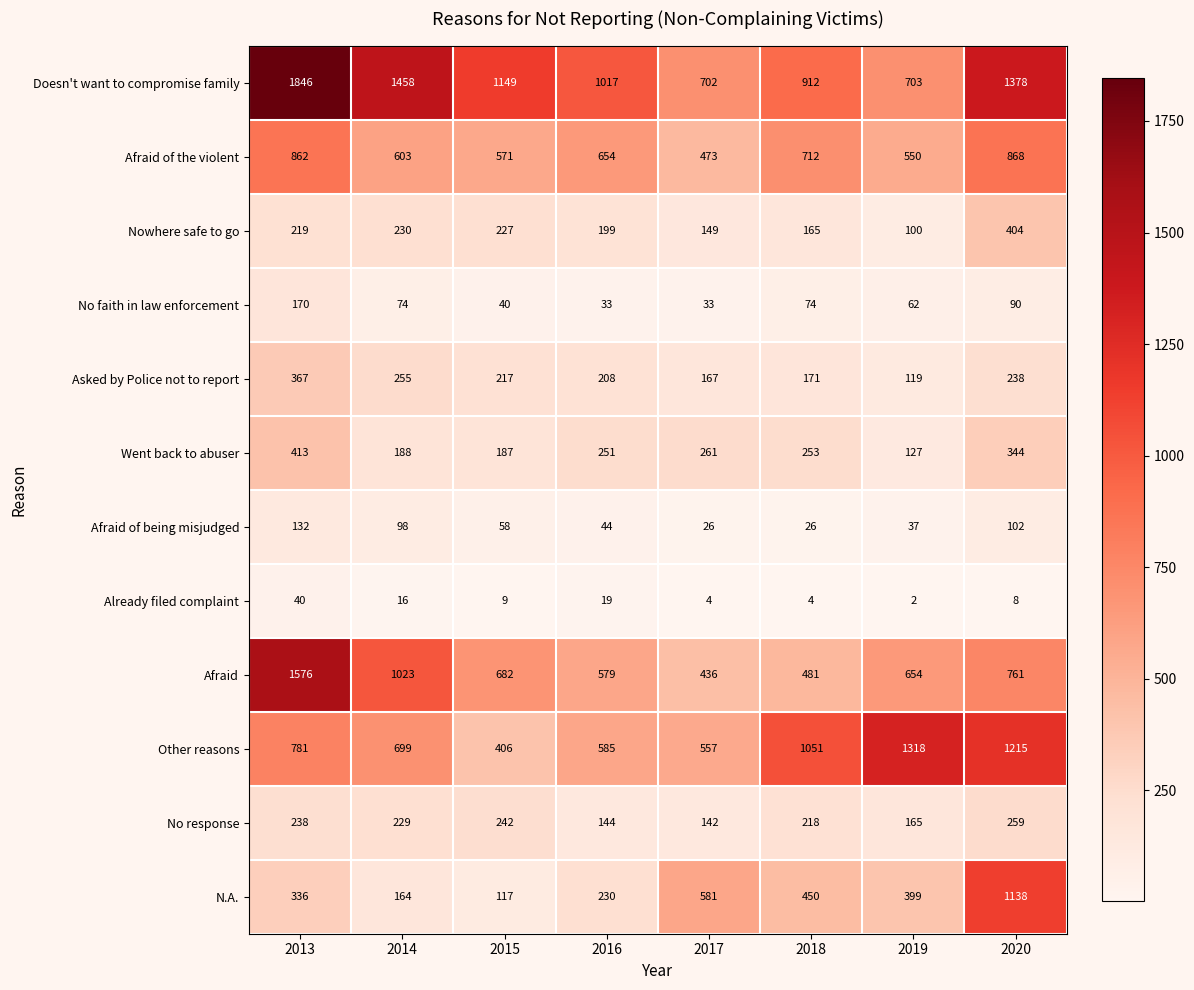

Rank the series by their maximum value, from lowest to highest.

Already filed complaint, Afraid of being misjudged, No faith in law enforcement, No response, Asked by Police not to report, Nowhere safe to go, Went back to abuser, Afraid of the violent, N.A., Other reasons, Afraid, Doesn't want to compromise family